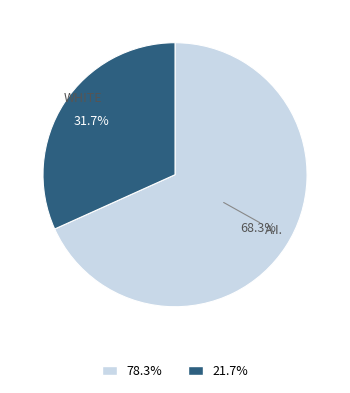

Is there a majority slice in this chart?

Yes